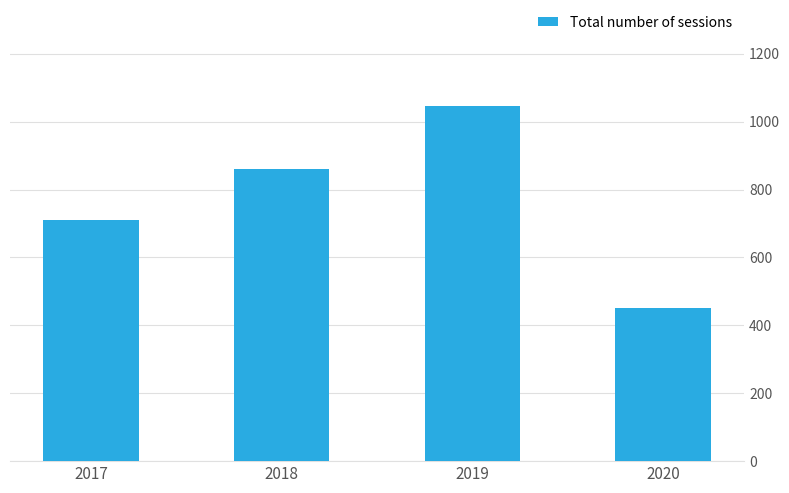

List the labels in order of value, largest first.

2019, 2018, 2017, 2020